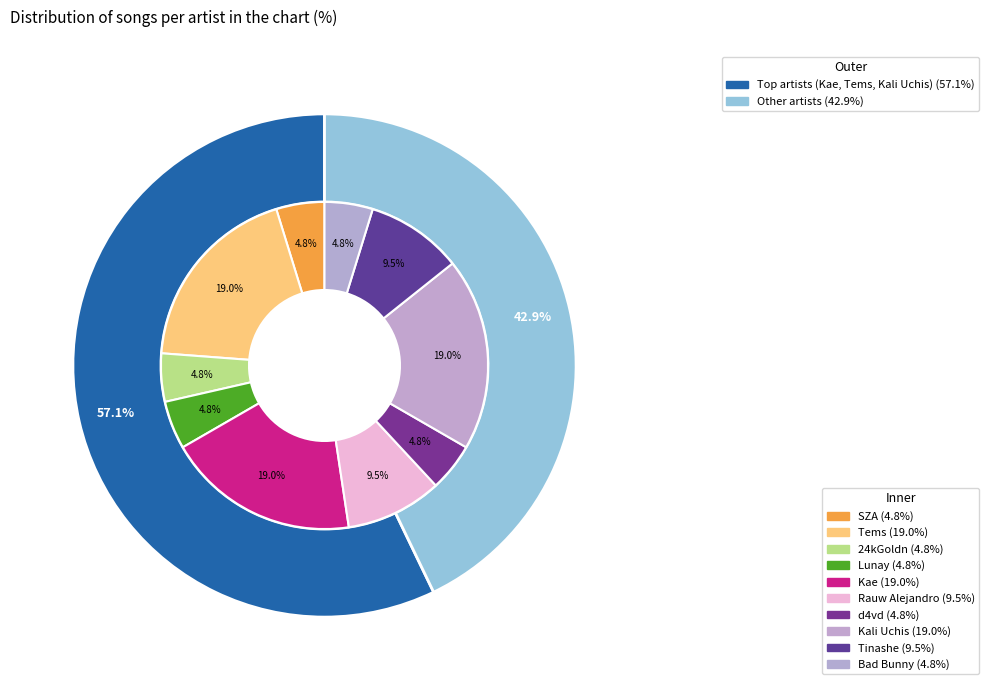

Between Rauw Alejandro and Tems, which is larger?

Tems